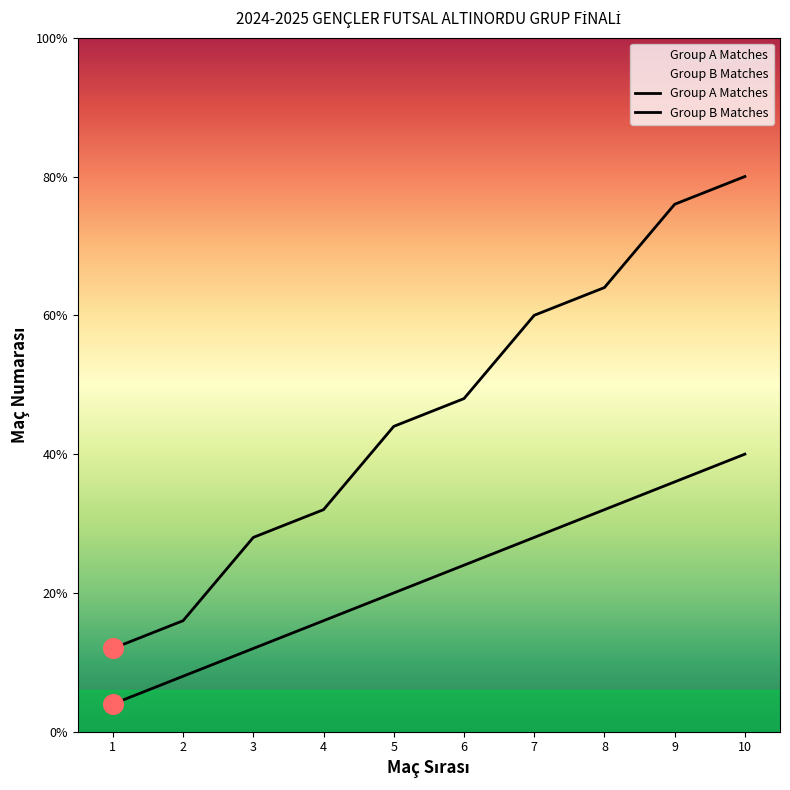

What are all the series names shown in the legend?

Group A Matches, Group B Matches